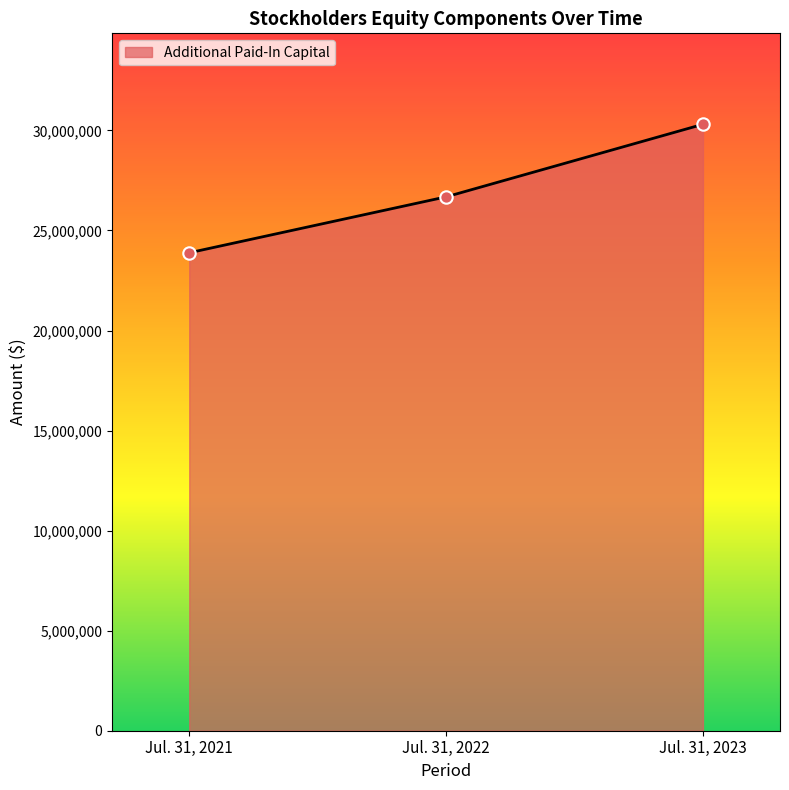

Which has a higher value, Jul. 31, 2021 or Jul. 31, 2023?

Jul. 31, 2023